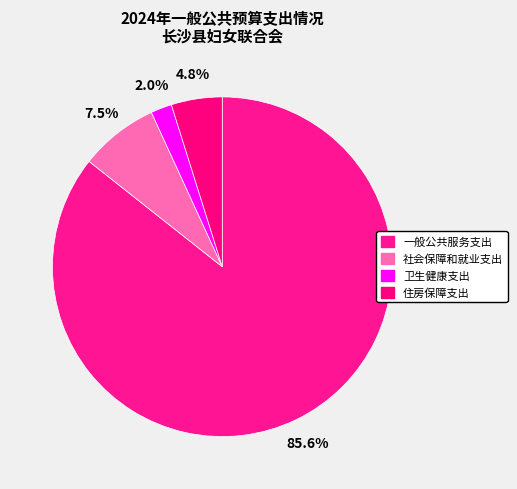

Combined, what portion of the pie is 一般公共服务支出 and 住房保障支出?

90.5%